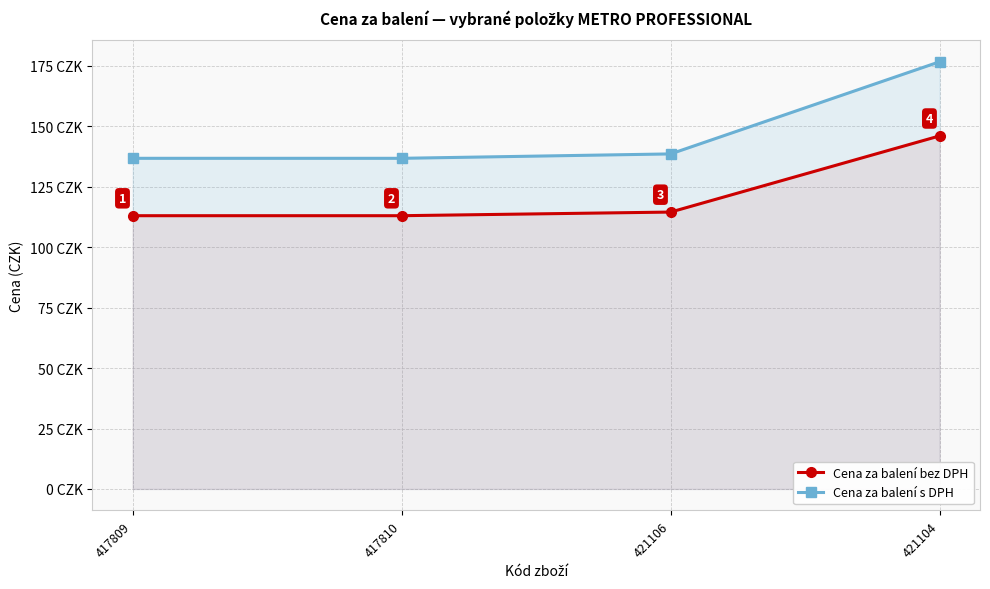

Rank the categories by Cena za balení s DPH value from highest to lowest.

421104, 421106, 417809, 417810